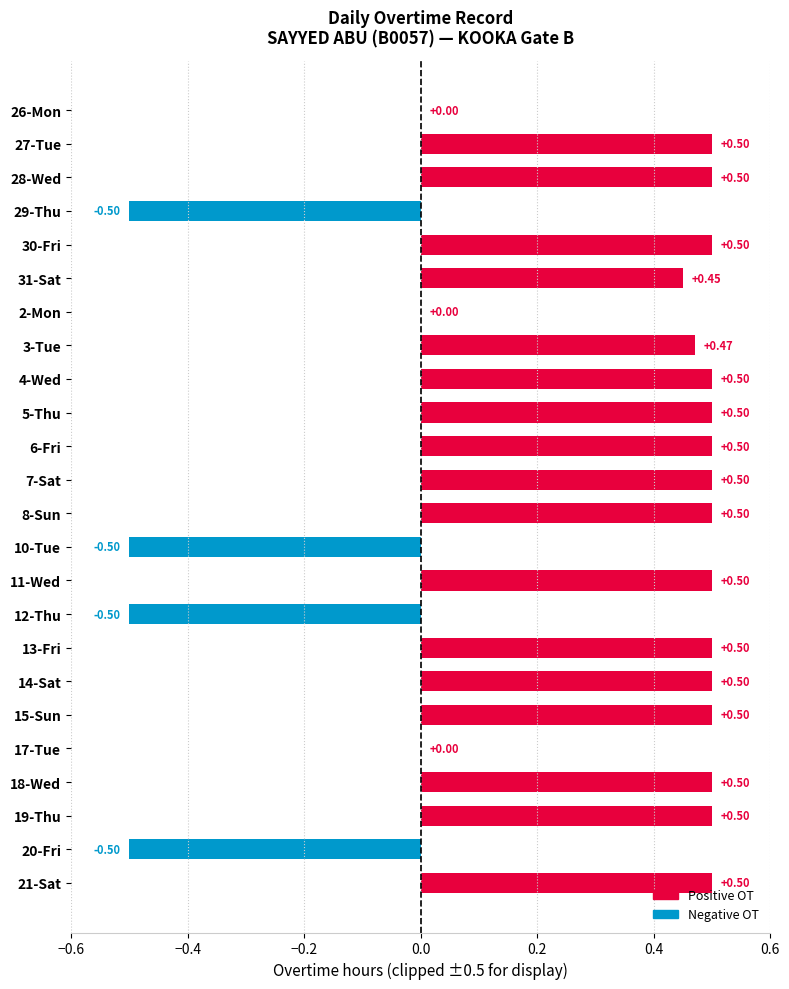

Count the number of data series in this chart.

1